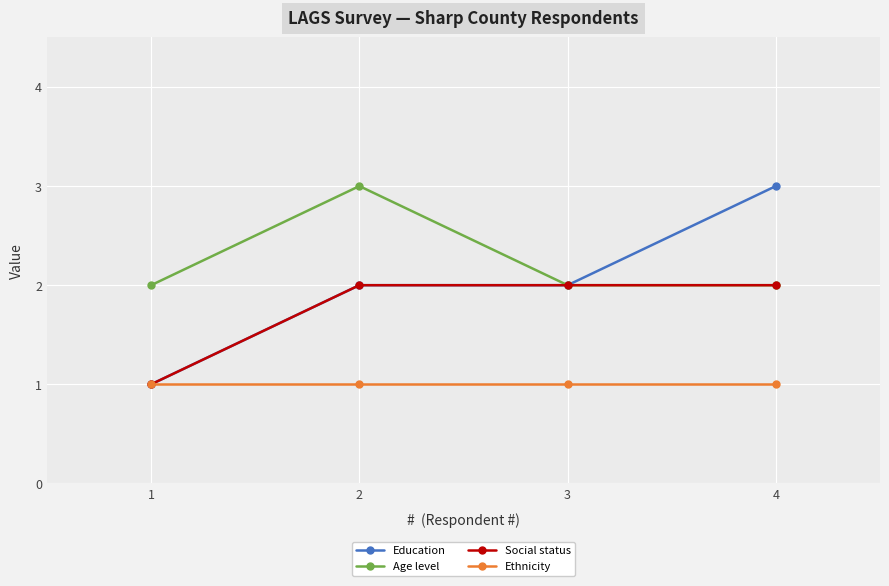

Between 3 and 4, which series saw the biggest shift?

Education